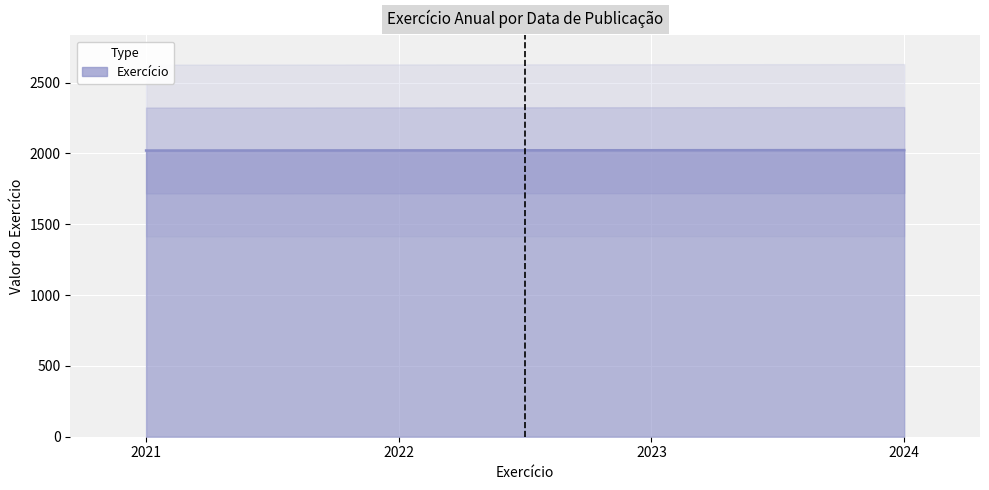

Rank the categories by value from lowest to highest.

2021, 2022, 2023, 2024